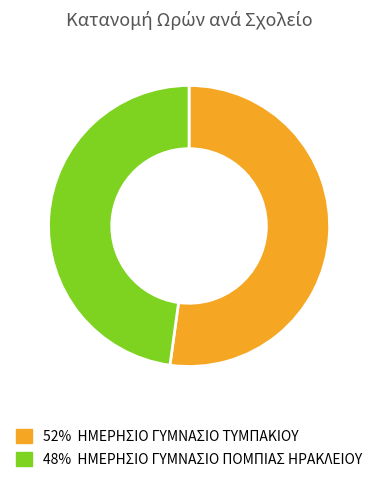

Is there a majority slice in this chart?

Yes